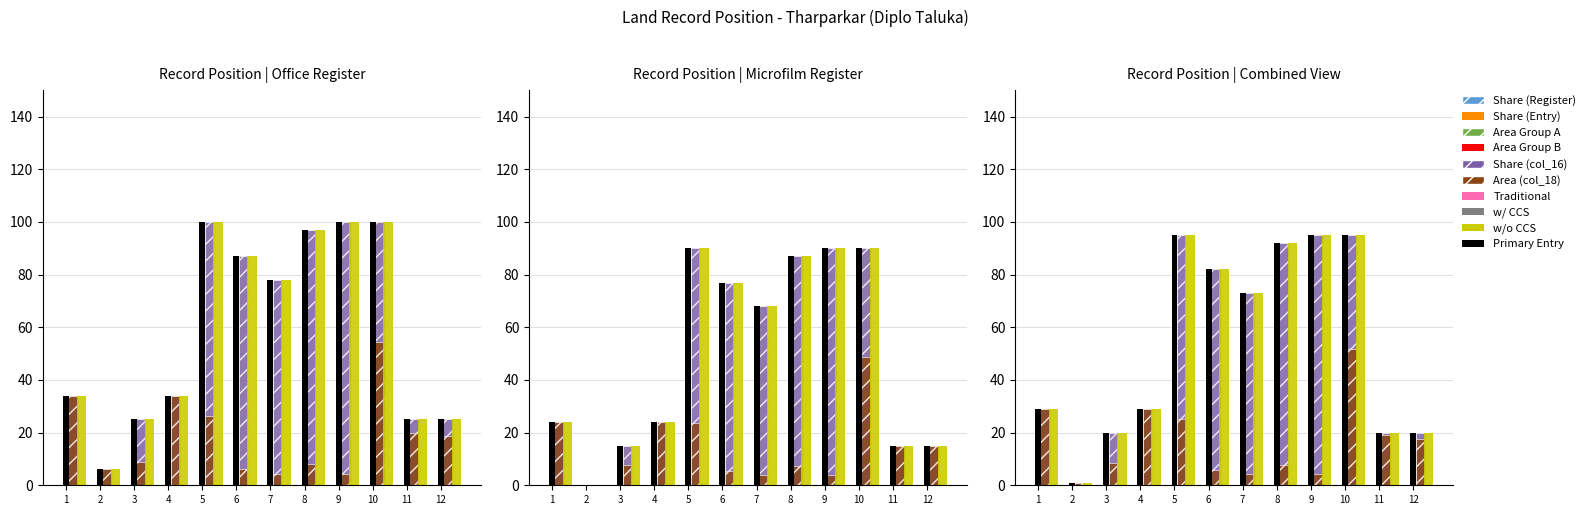

What is the total value across all series at 11?

79.0